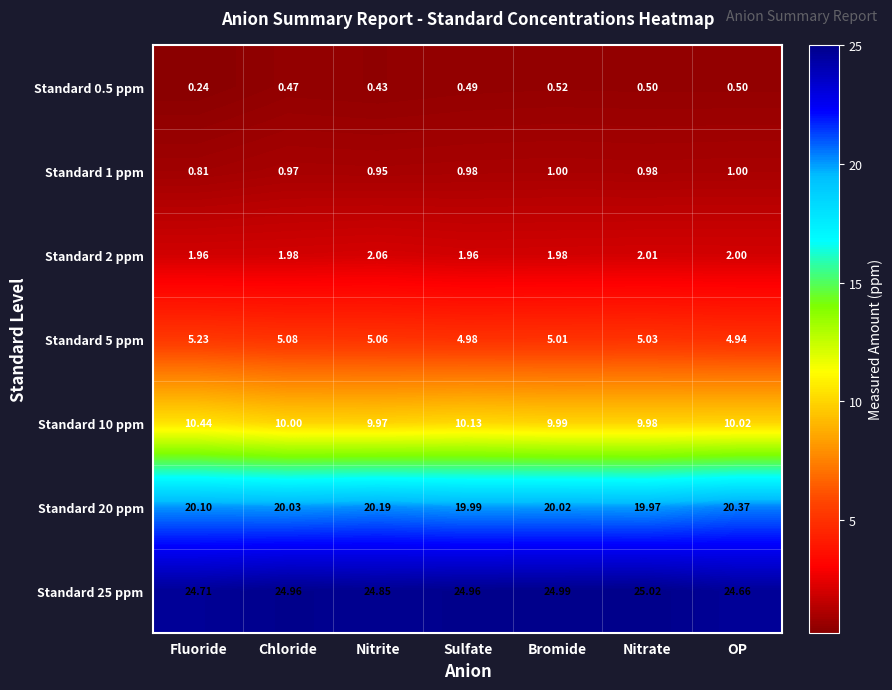

List the series in order of their peak value, highest first.

Standard 25 ppm, Standard 20 ppm, Standard 10 ppm, Standard 5 ppm, Standard 2 ppm, Standard 1 ppm, Standard 0.5 ppm